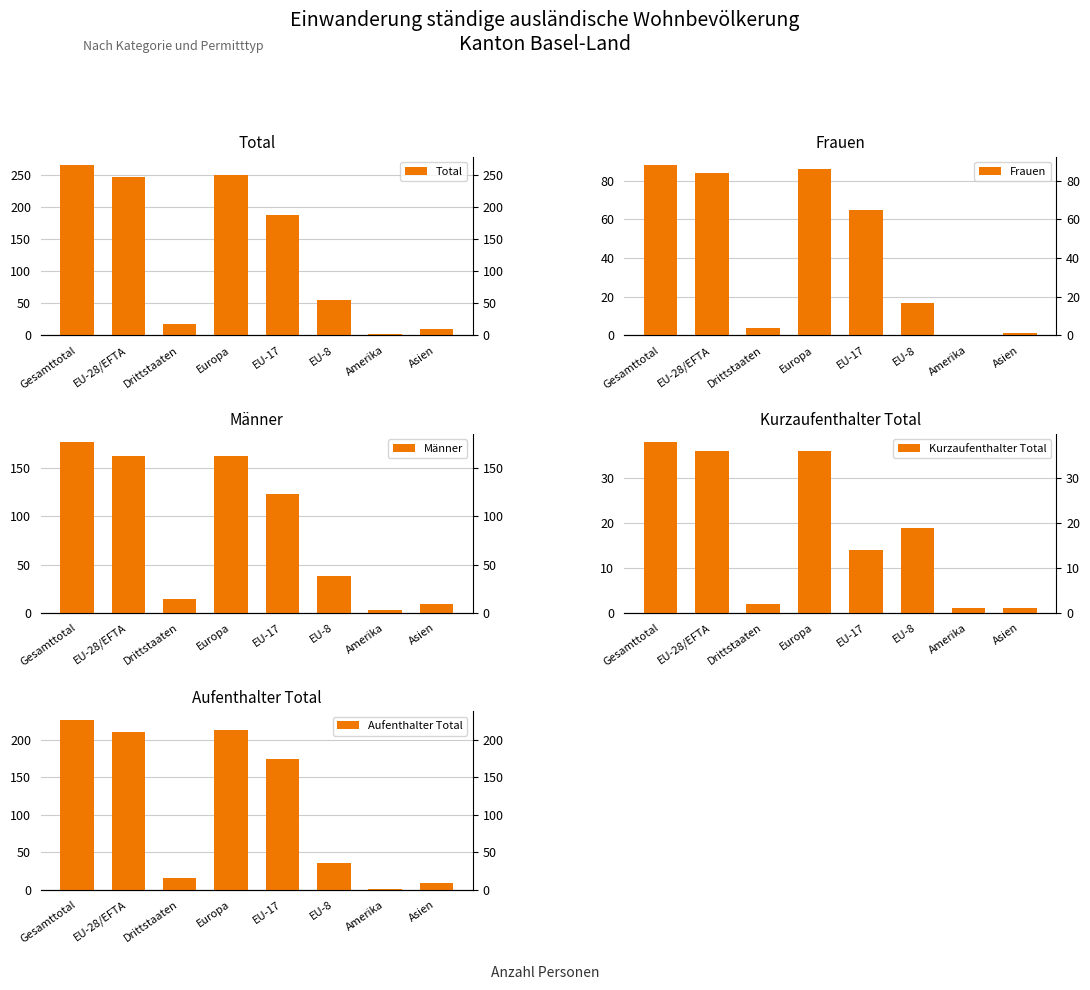

Which series has the largest range (max minus min)?

Total